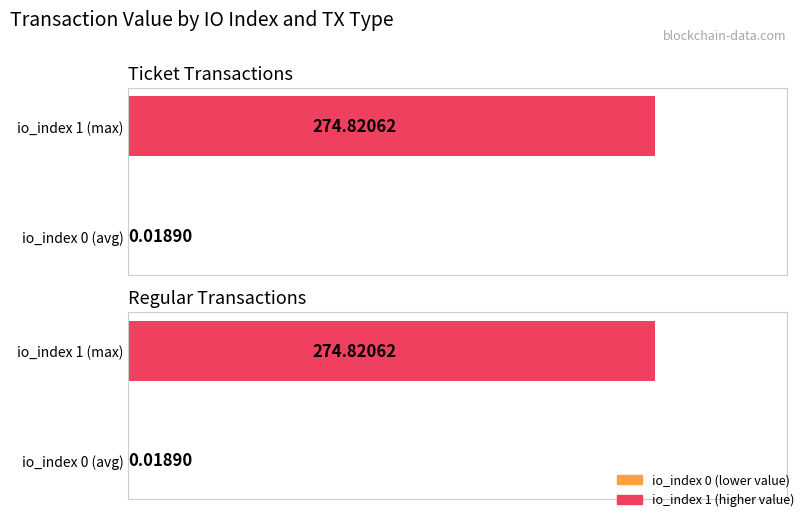

What is the value of the Ticket bar at the 2nd from the left?

274.8